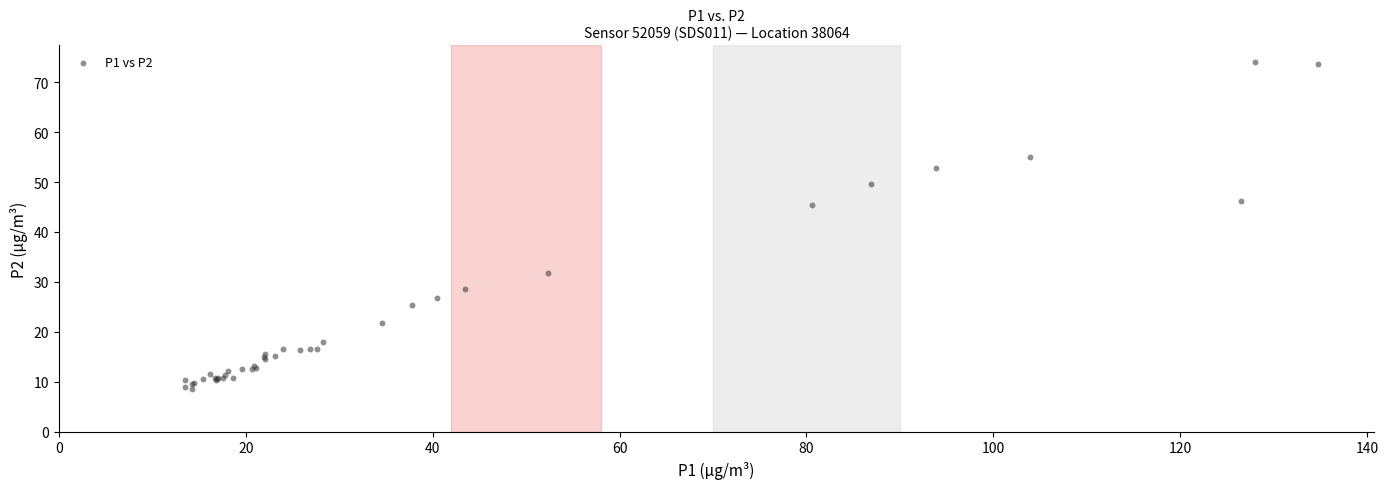

What Y value in the scatter plot is closest to 41?

45.4